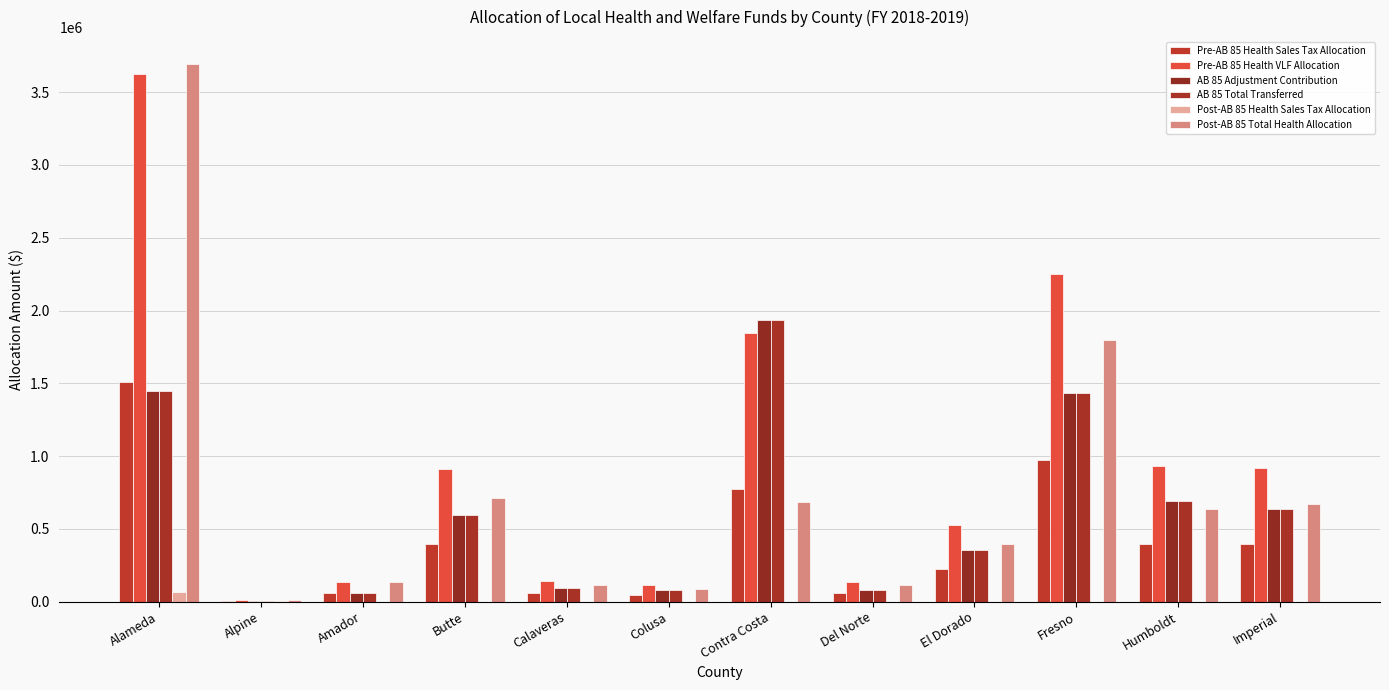

List the series in order of their peak value, lowest first.

Post-AB 85 Health Sales Tax Allocation, Pre-AB 85 Health Sales Tax Allocation, AB 85 Adjustment Contribution, AB 85 Total Transferred, Pre-AB 85 Health VLF Allocation, Post-AB 85 Total Health Allocation